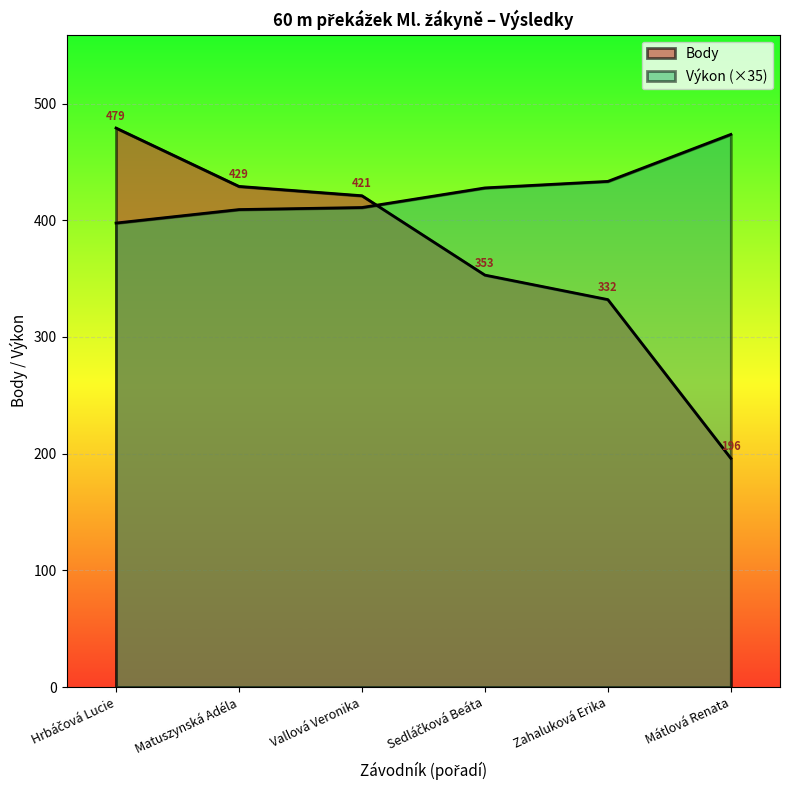

Rank the categories by value from highest to lowest.

Hrbáčová Lucie, Matuszynská Adéla, Vallová Veronika, Sedláčková Beáta, Zahaluková Erika, Mátlová Renata